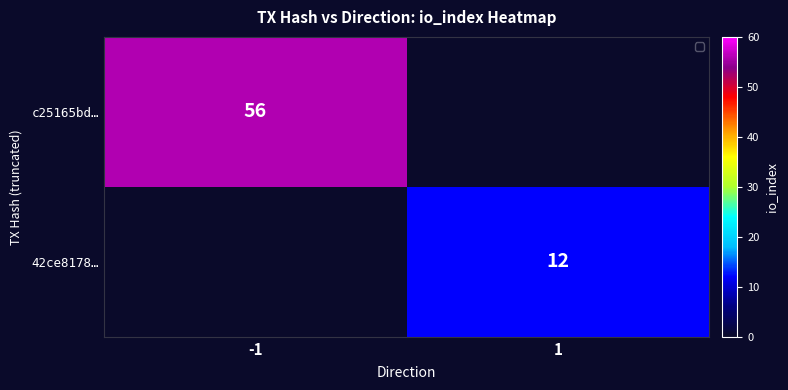

Between -1 and 1, which is larger?

-1